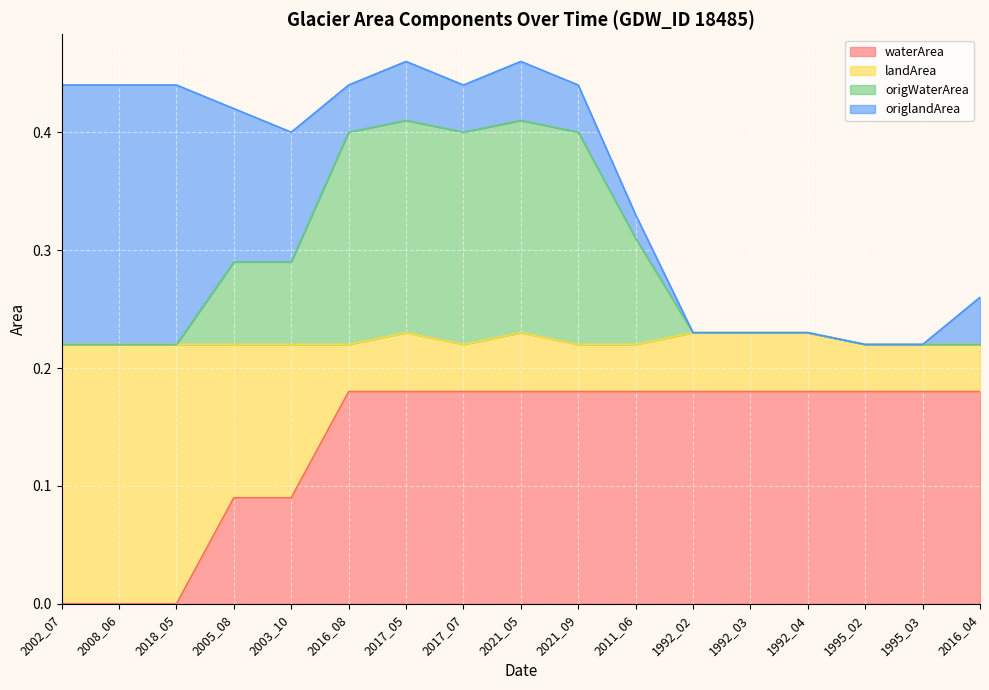

What is the label of the 13th point from the right?

2003_10